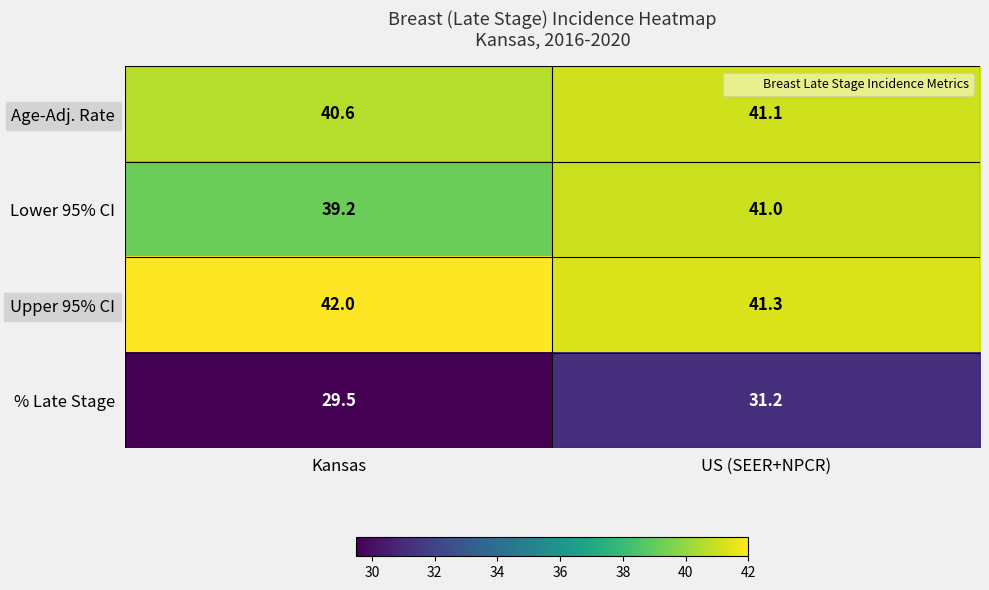

At Kansas, list the series in order from largest to smallest.

Upper 95% CI, Age-Adj. Rate, Lower 95% CI, % Late Stage